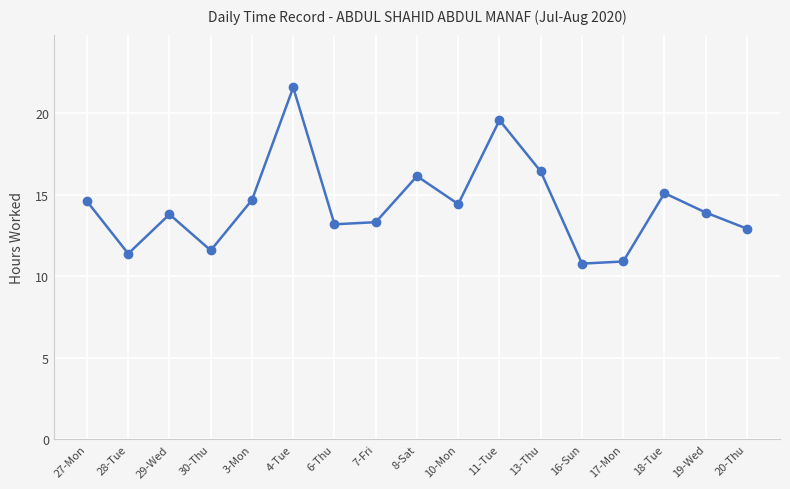

What is the maximum value shown in the chart?

21.6